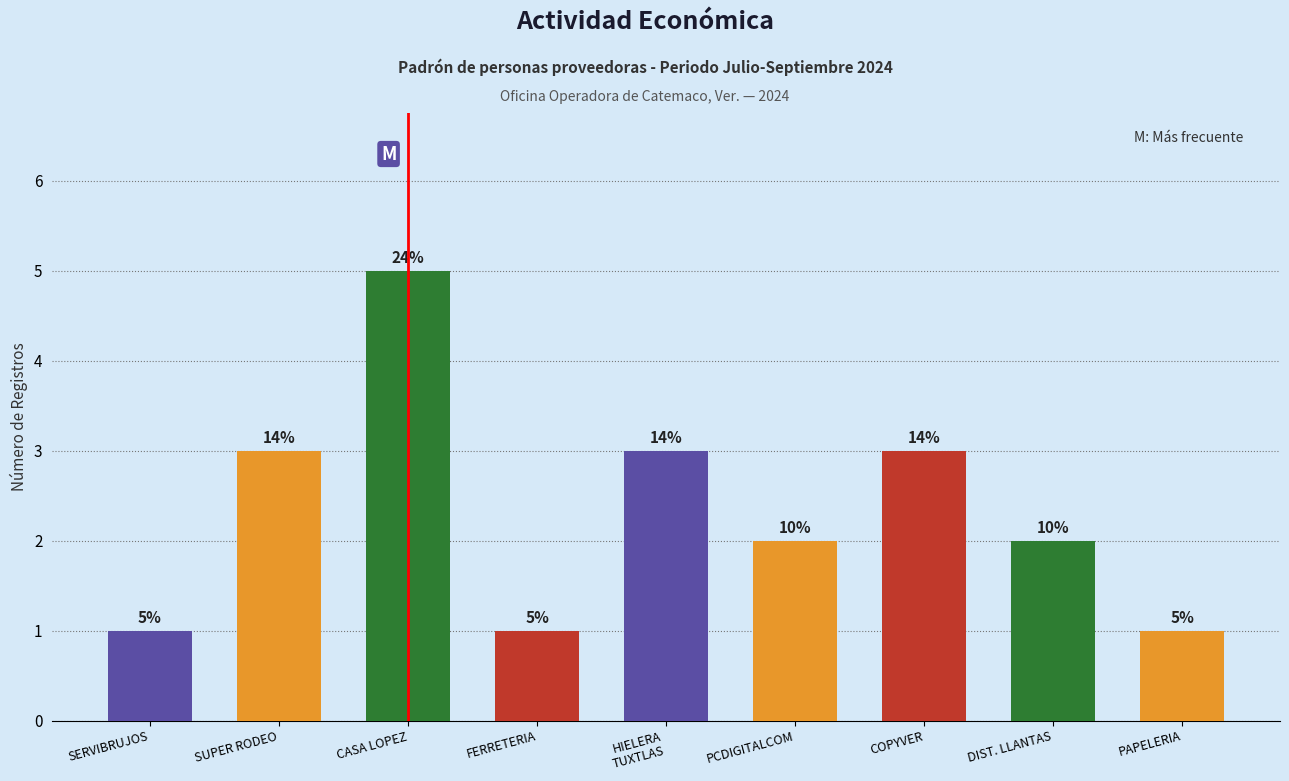

Where does the data first go above 2?

SUPER RODEO